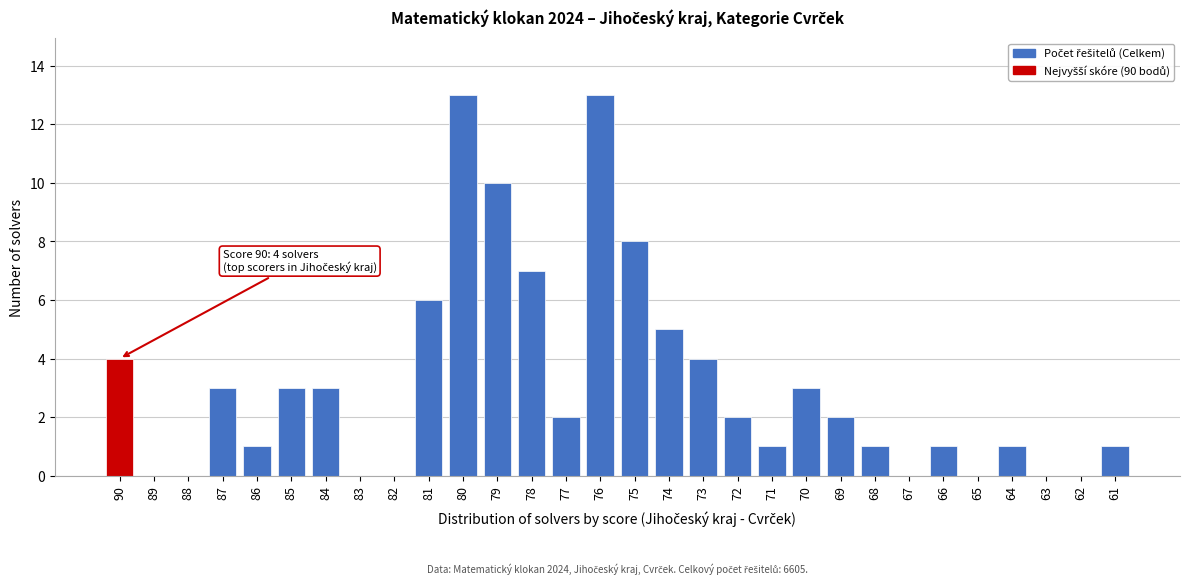

Reading right to left, extract all data points from this chart.

61=1	62=0	63=0	64=1	65=0	66=1	67=0	68=1	69=2	70=3	71=1	72=2	73=4	74=5	75=8	76=13	77=2	78=7	79=10	80=13	81=6	82=0	83=0	84=3	85=3	86=1	87=3	88=0	89=0	90=4